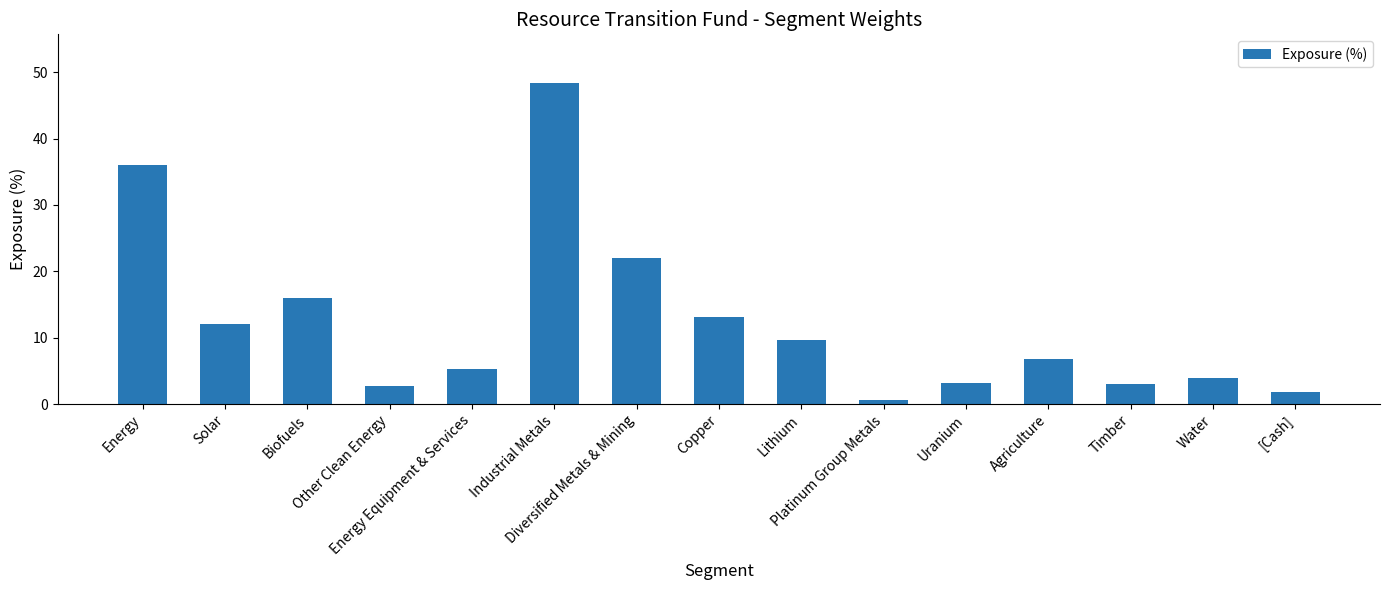

What is the maximum value shown in the chart?

48.4